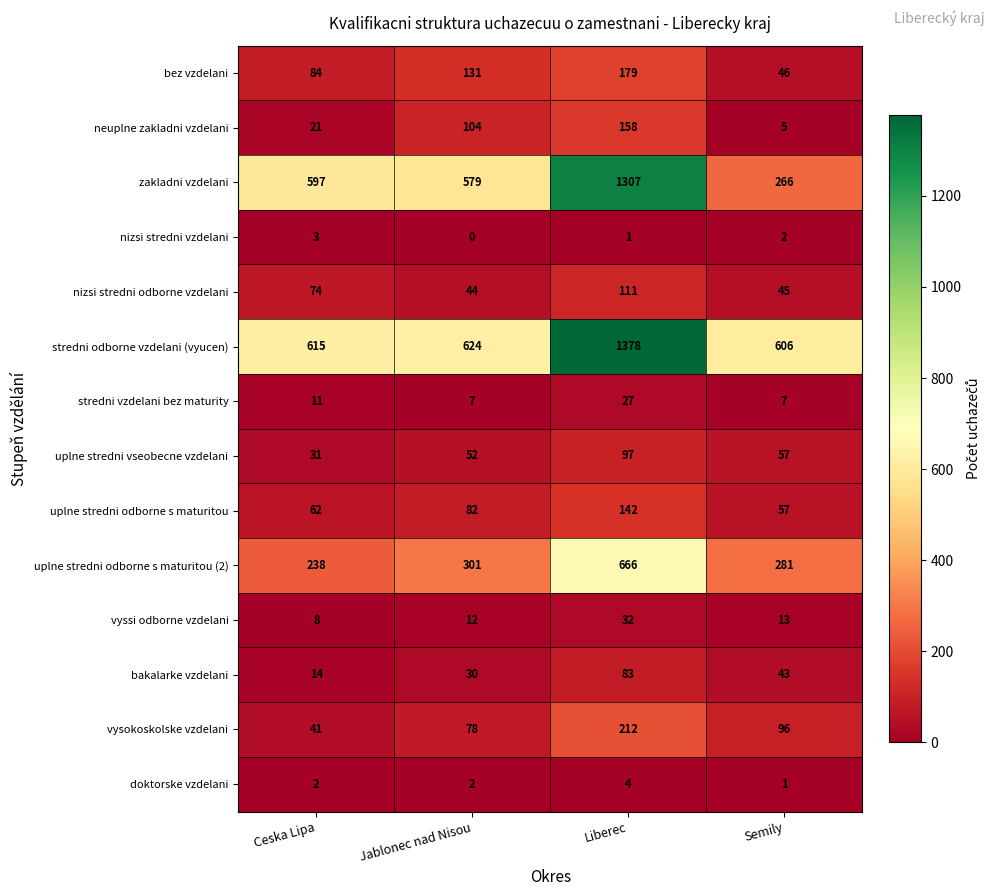

What is the average value of the bez vzdelani series?

110